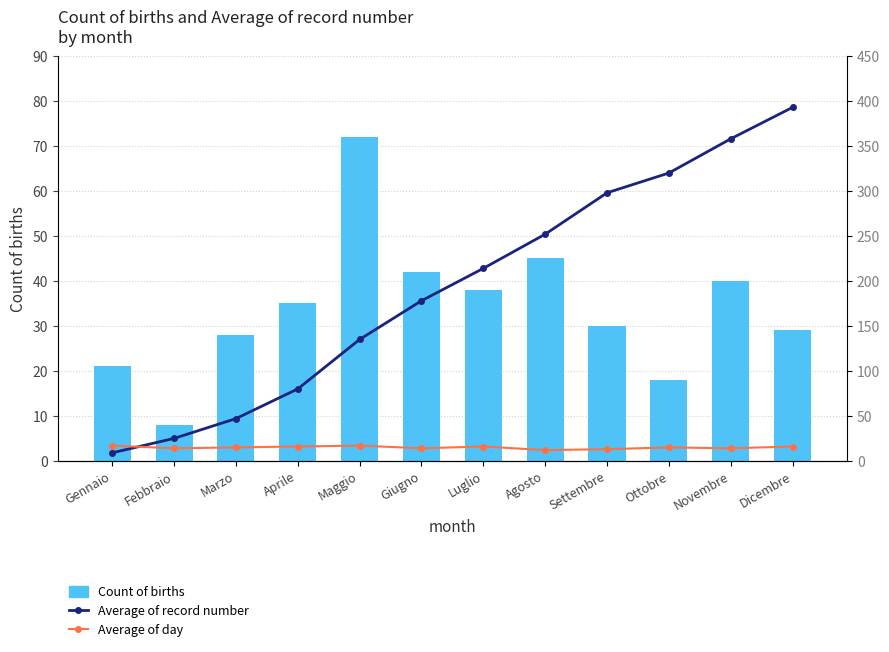

Which series has the largest total across all categories?

Average of record number